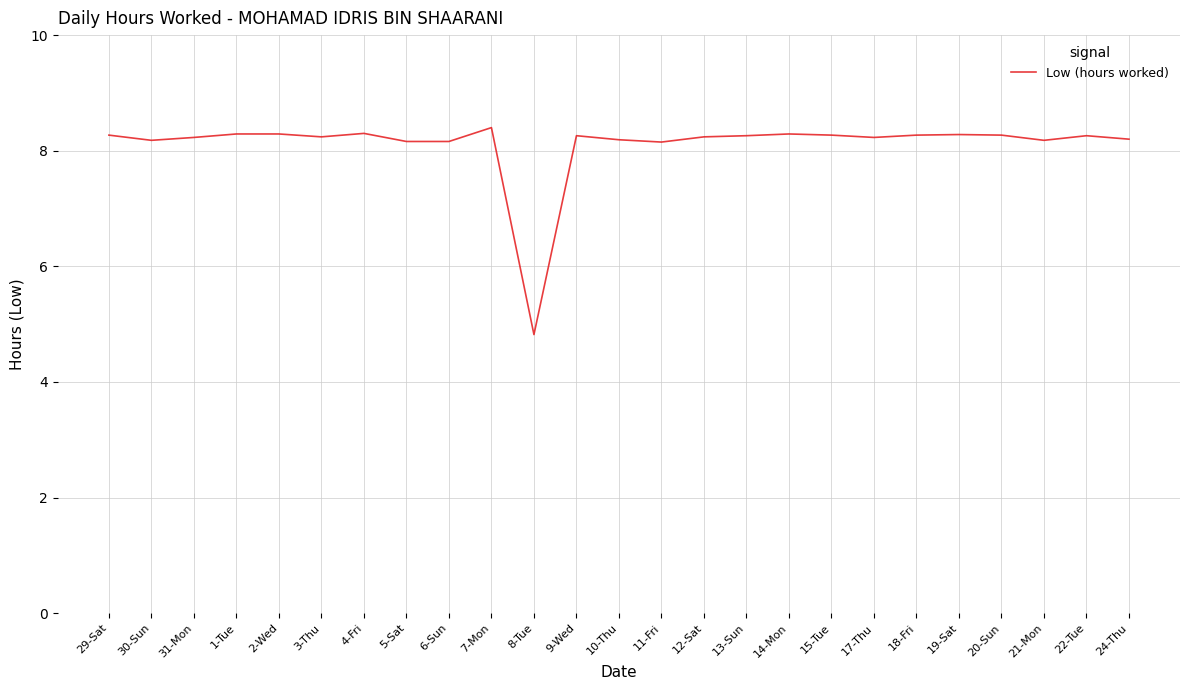

How many lines are shown in the chart?

1